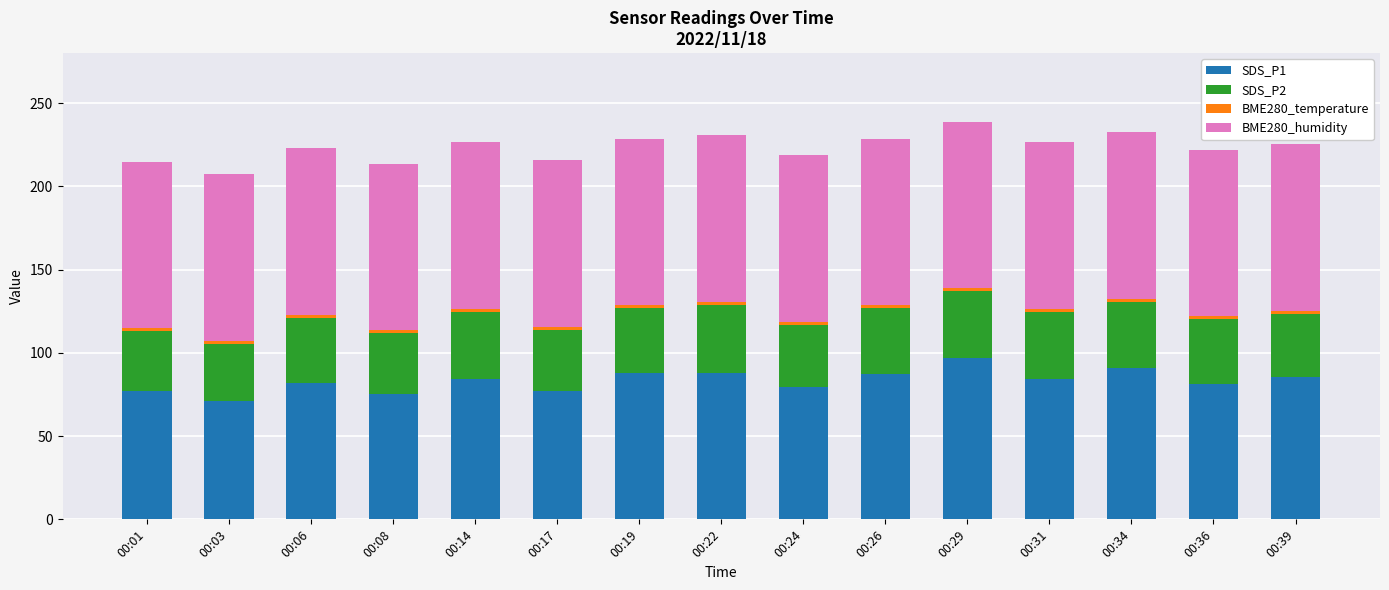

What is the minimum value for SDS_P1?

71.4